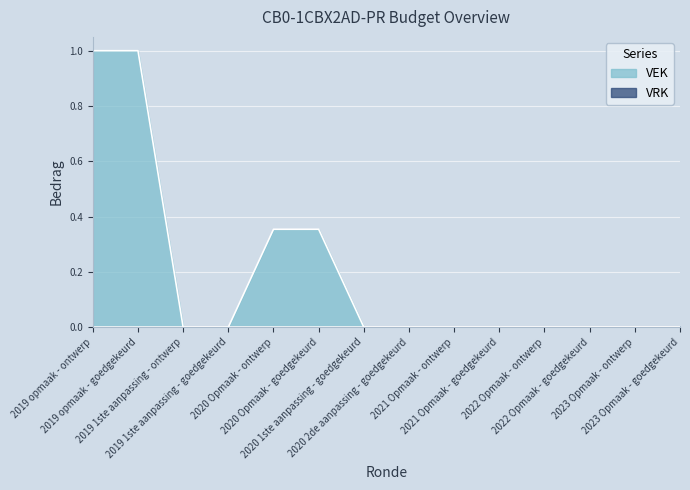

What is the value of the 6th point from the left?

0.4